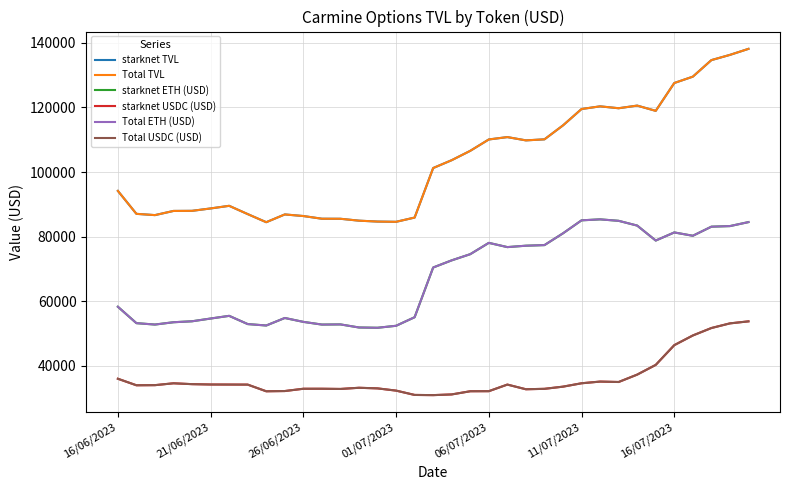

Is this an area chart (filled region under the line)?

No